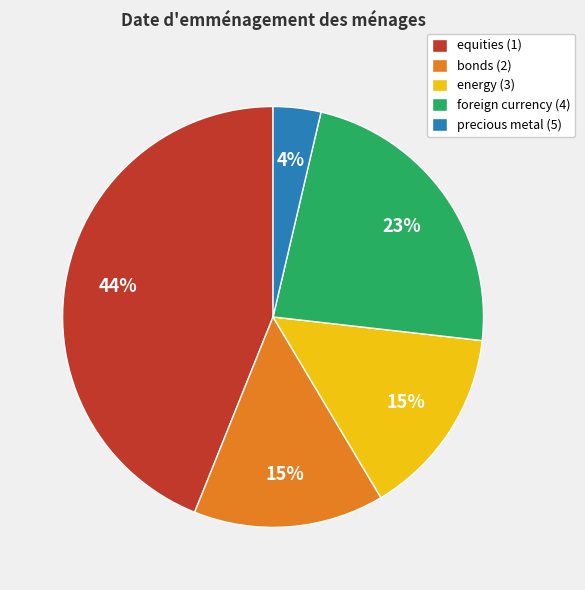

To the nearest percent, what is the average slice percentage?

20%